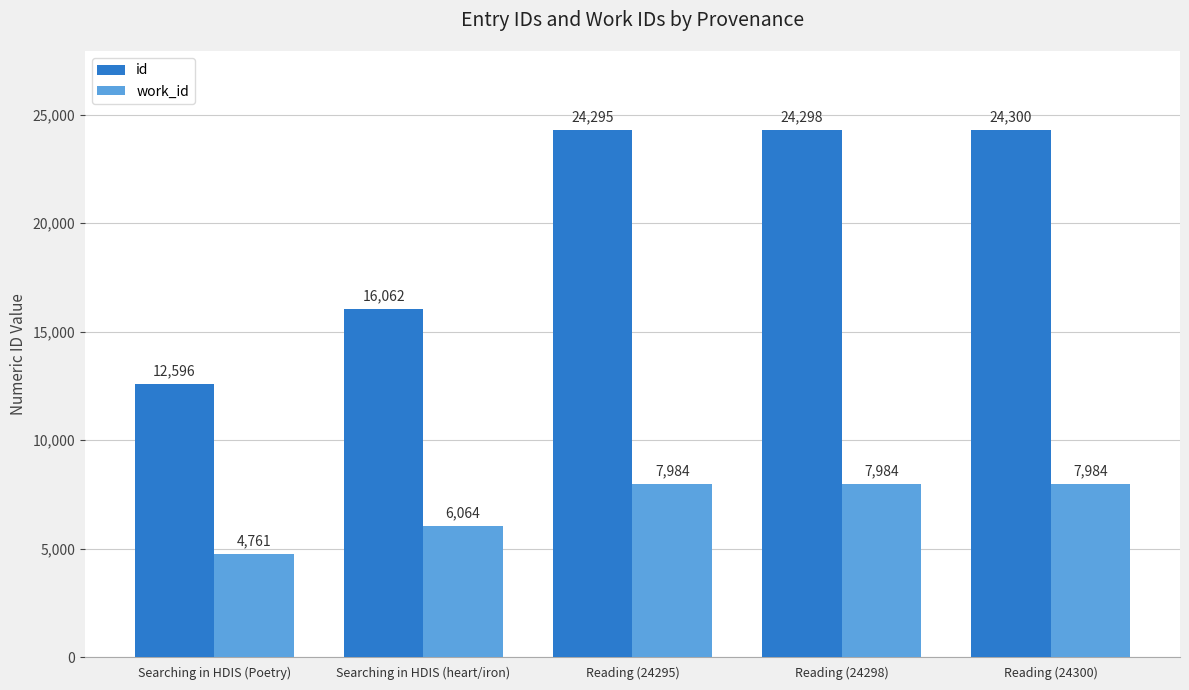

At which category is the sum across all series the highest?

Reading (24300)